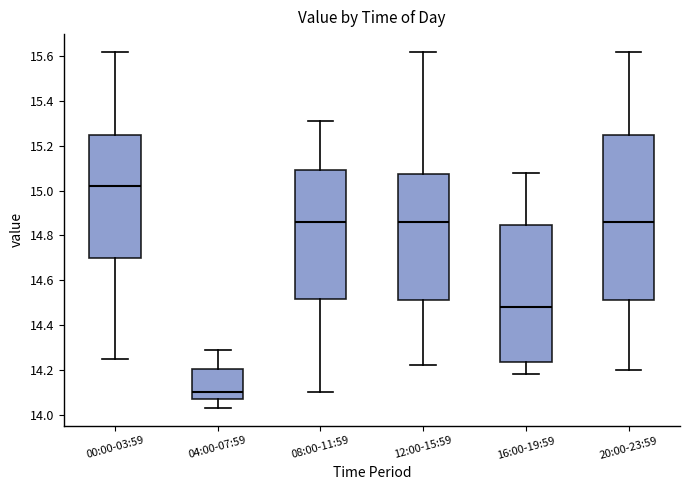

Which box's median line is the highest?

00:00-03:59